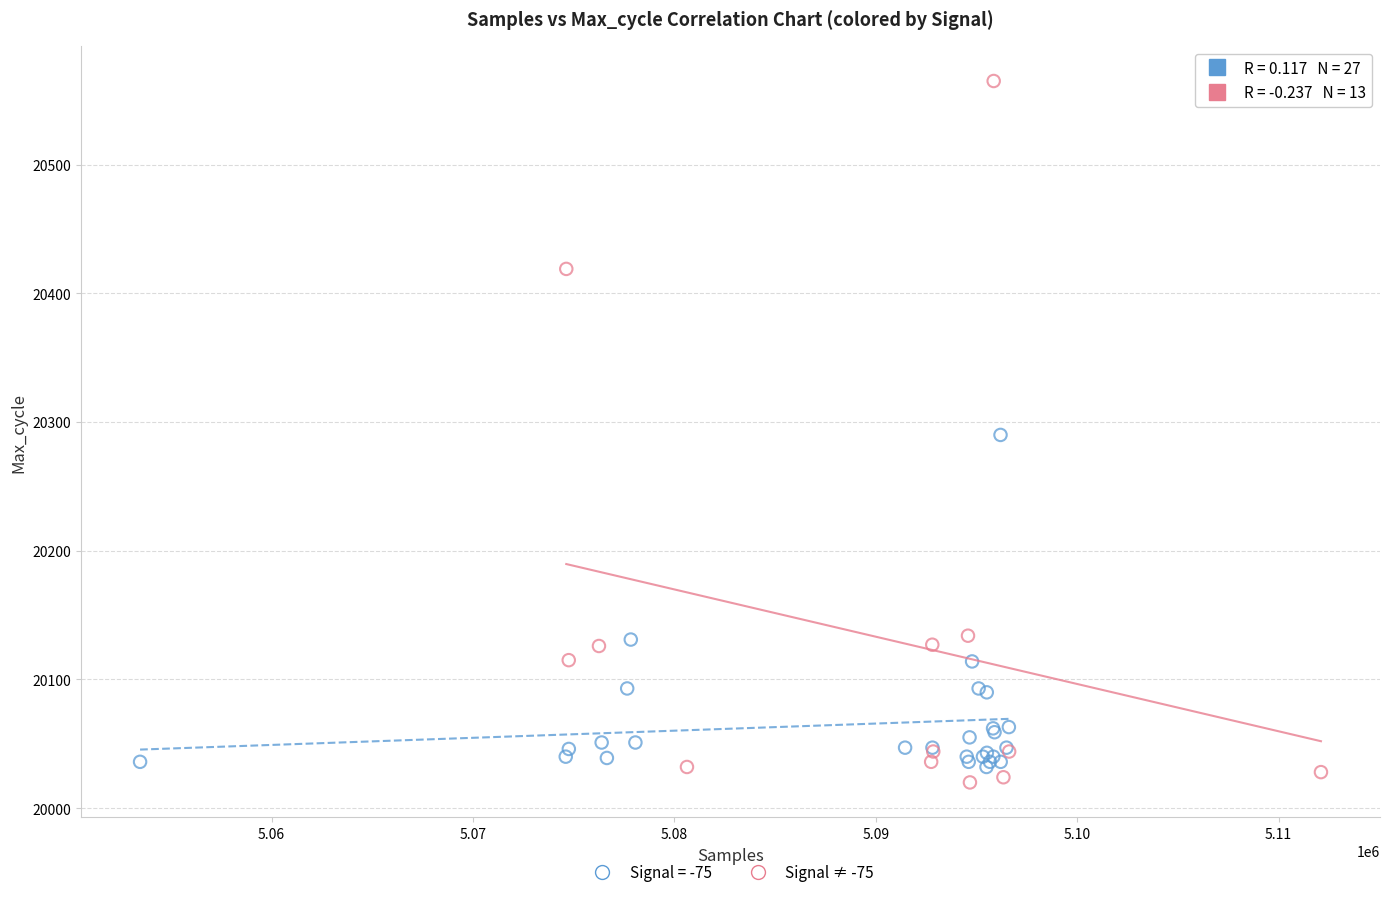

Which series reaches the maximum Y coordinate?

Signal ≠ -75